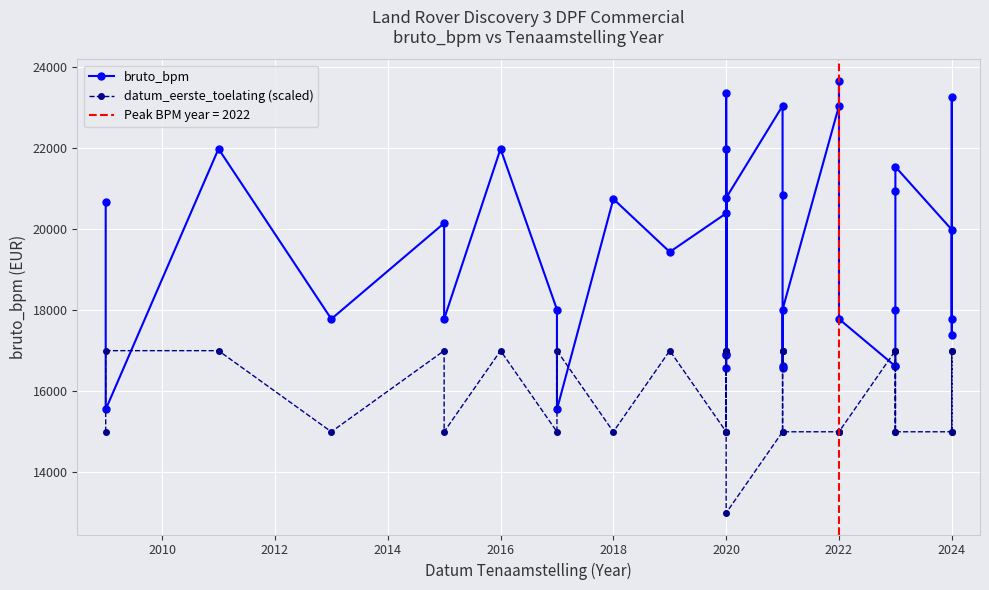

Between 32 and 2014, which is larger?

2014